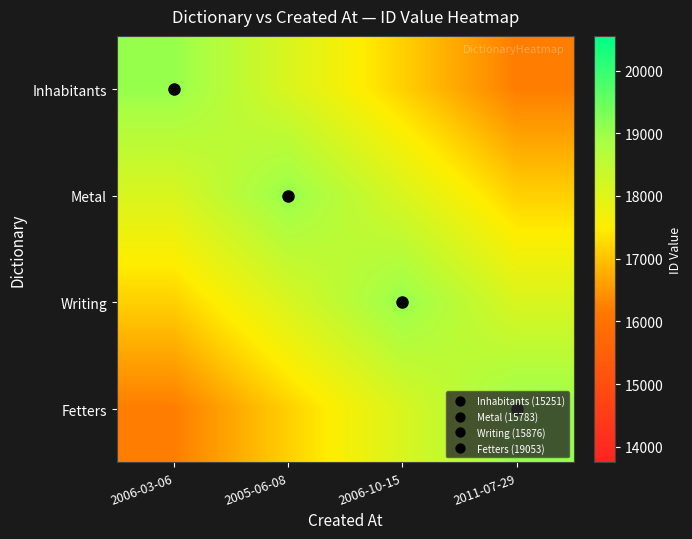

Rank the series by their maximum value, from highest to lowest.

Inhabitants, Metal, Writing, Fetters